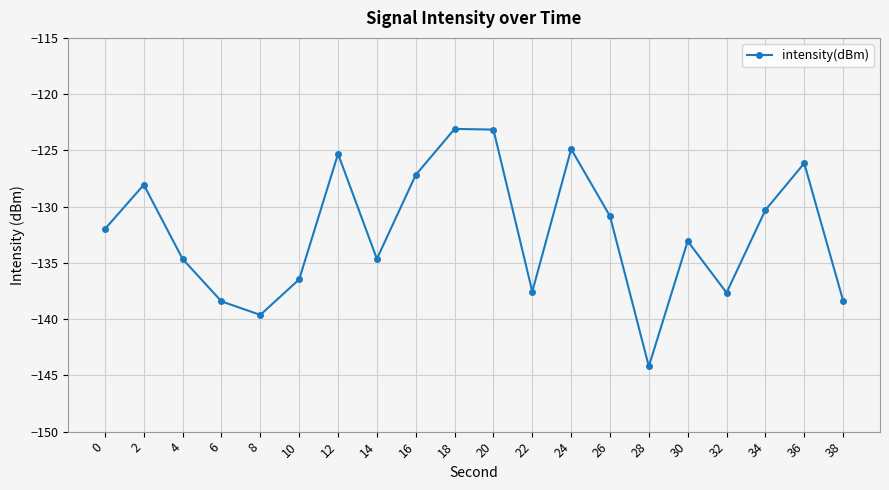

At which category does the data reach its first local peak?

2